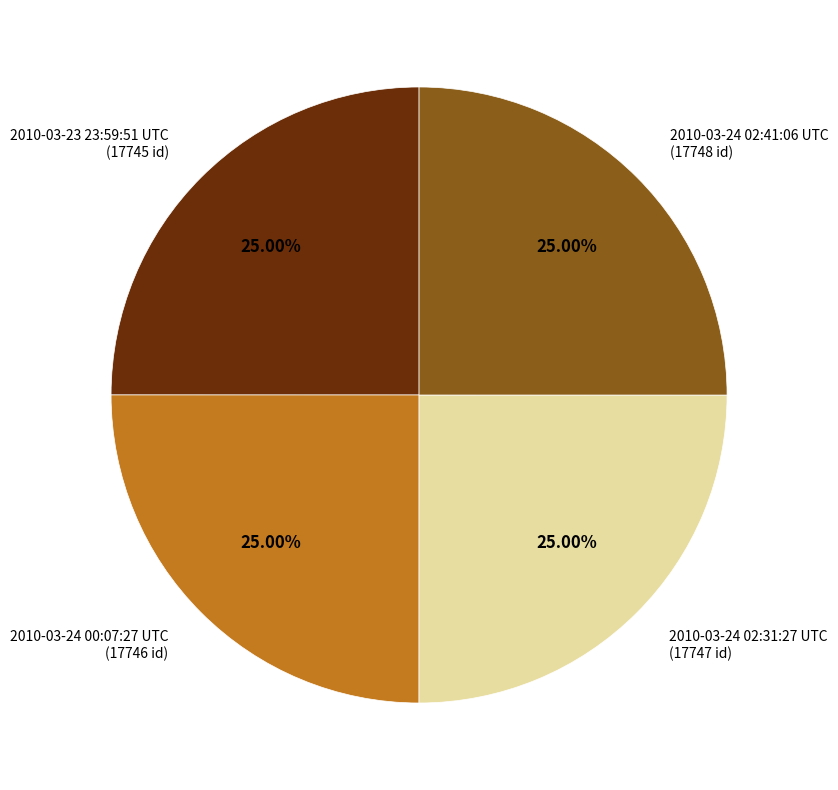

Is 2010-03-24 02:31:27 UTC (17747 id) the majority of the pie?

No